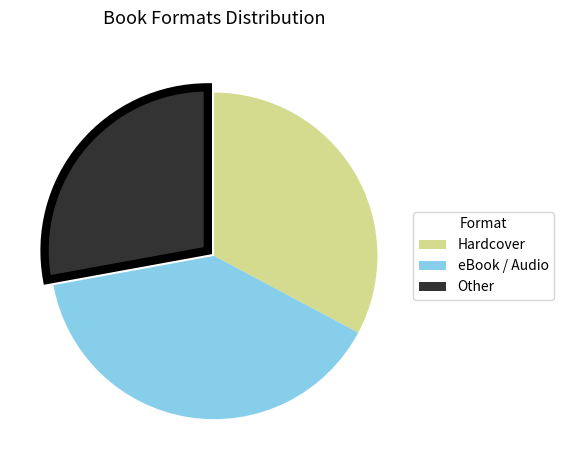

Is there any slice that represents more than half of the pie?

No